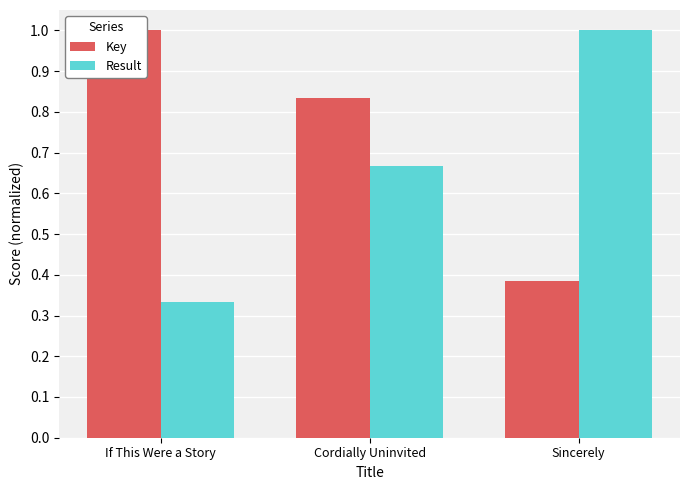

At which category is the sum across all series the highest?

Cordially Uninvited